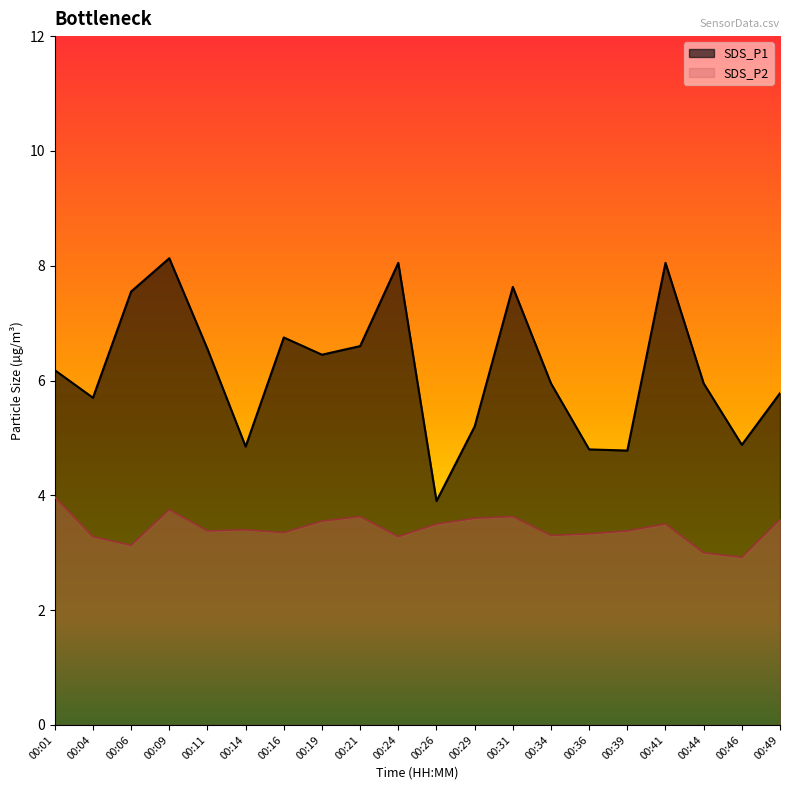

Does the chart have visible grid lines?

No